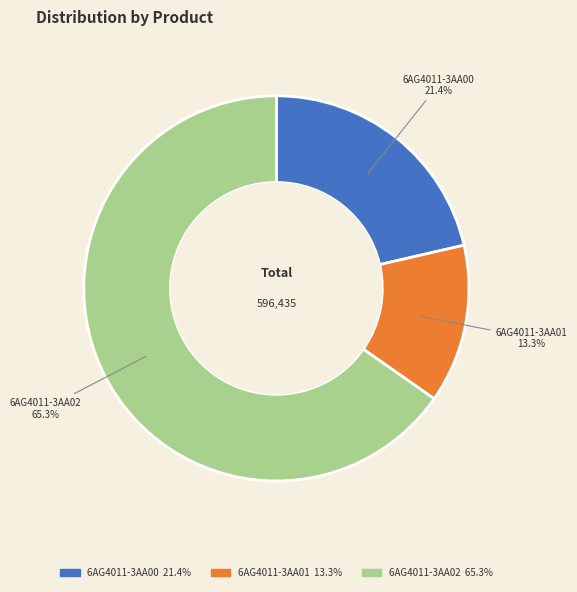

How many segments does this pie chart have?

3